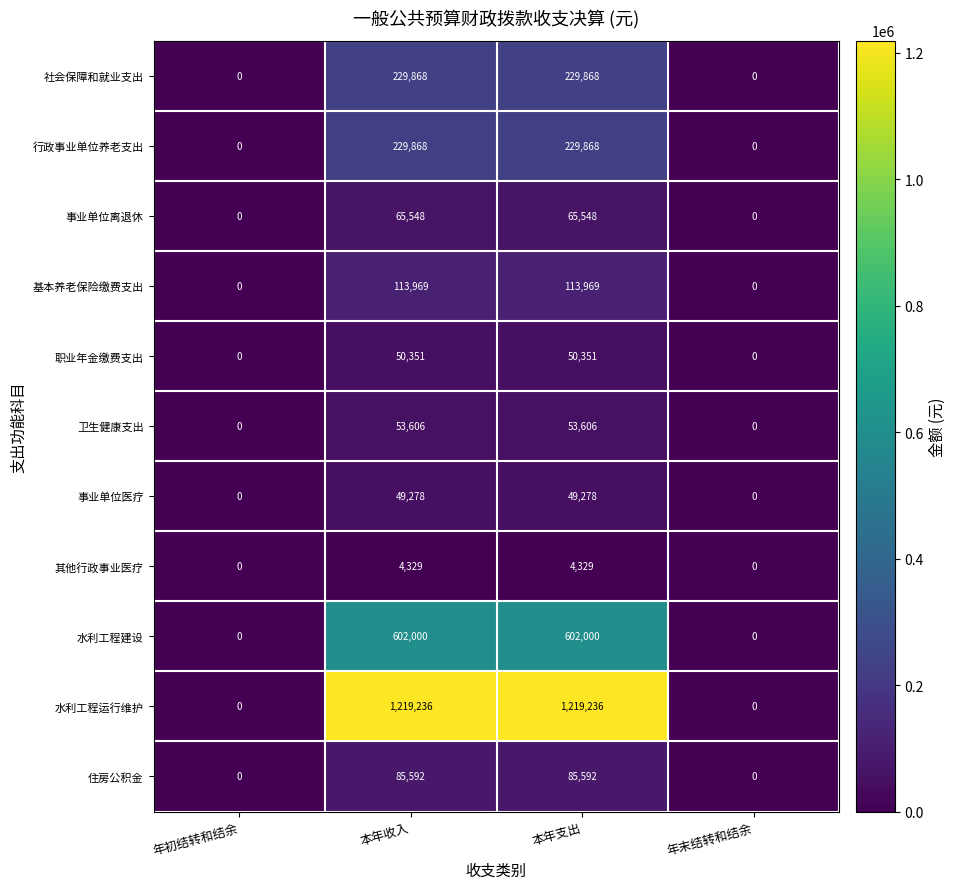

Read the 基本养老保险缴费支出 value at 本年支出, to the nearest 50.

113950